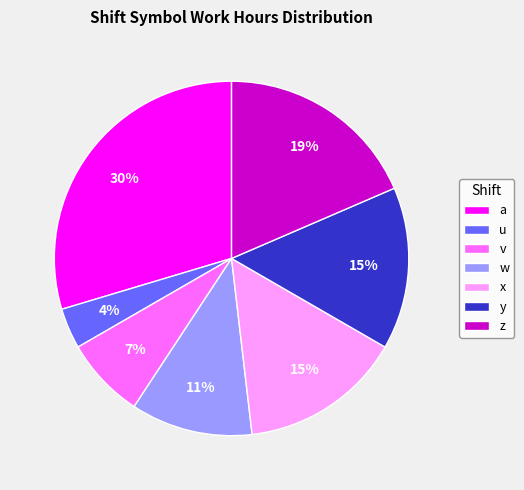

Do x and v together represent more than half of the pie?

No